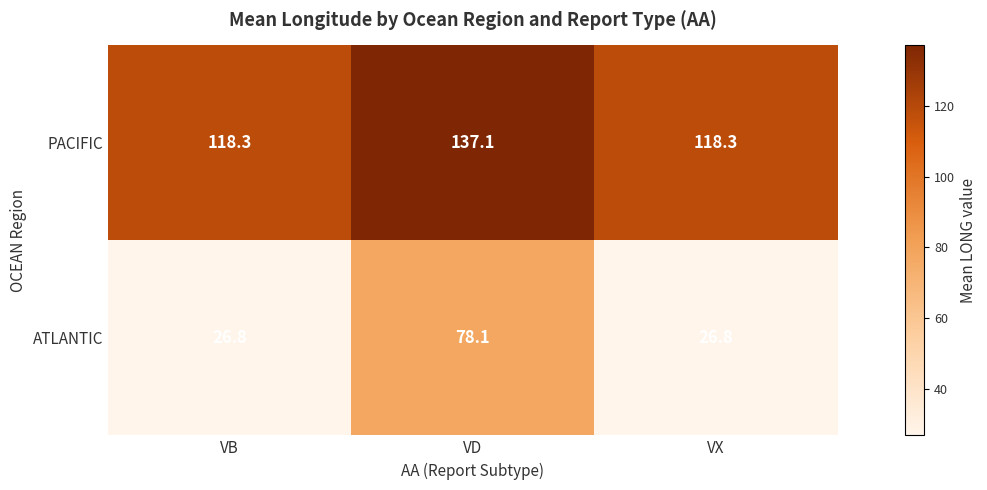

Which series has the largest range (max minus min)?

ATLANTIC